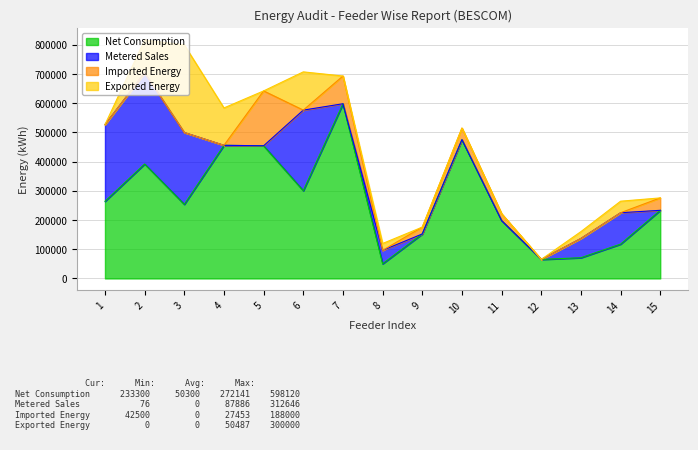

In Exported Energy, how many points are lower than both neighbors (excluding endpoints)?

2